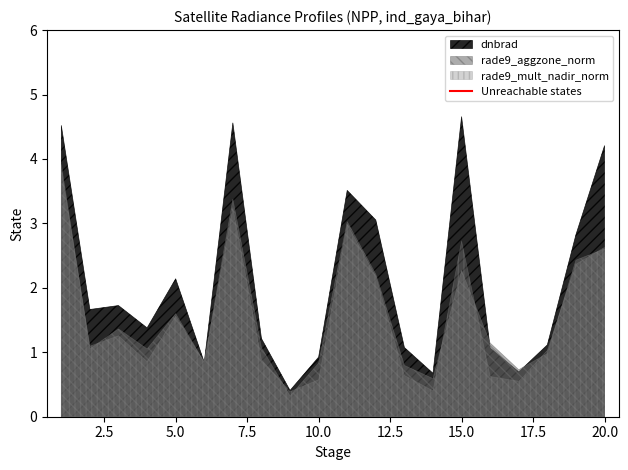

The value of rade9_mult_nadir_norm at 15.0 is 2.7. True or false?

True